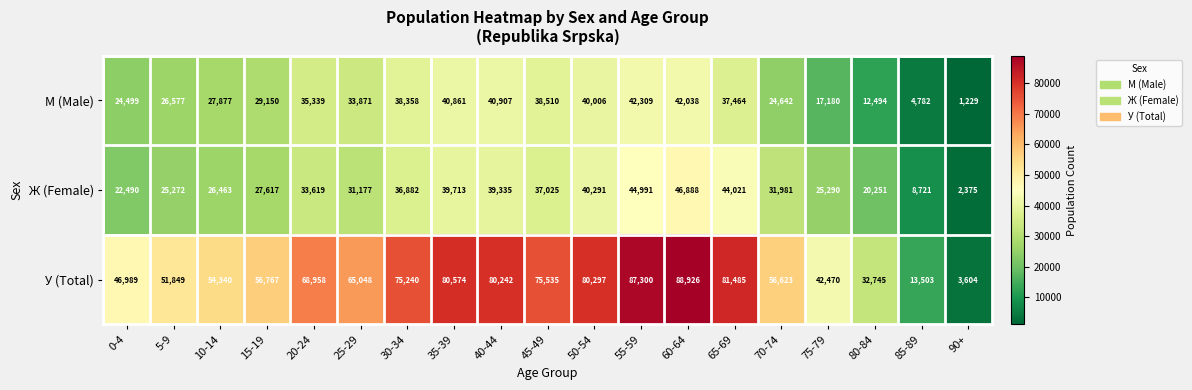

Is it true that М (Male) equals 25242 at 75-79?

False